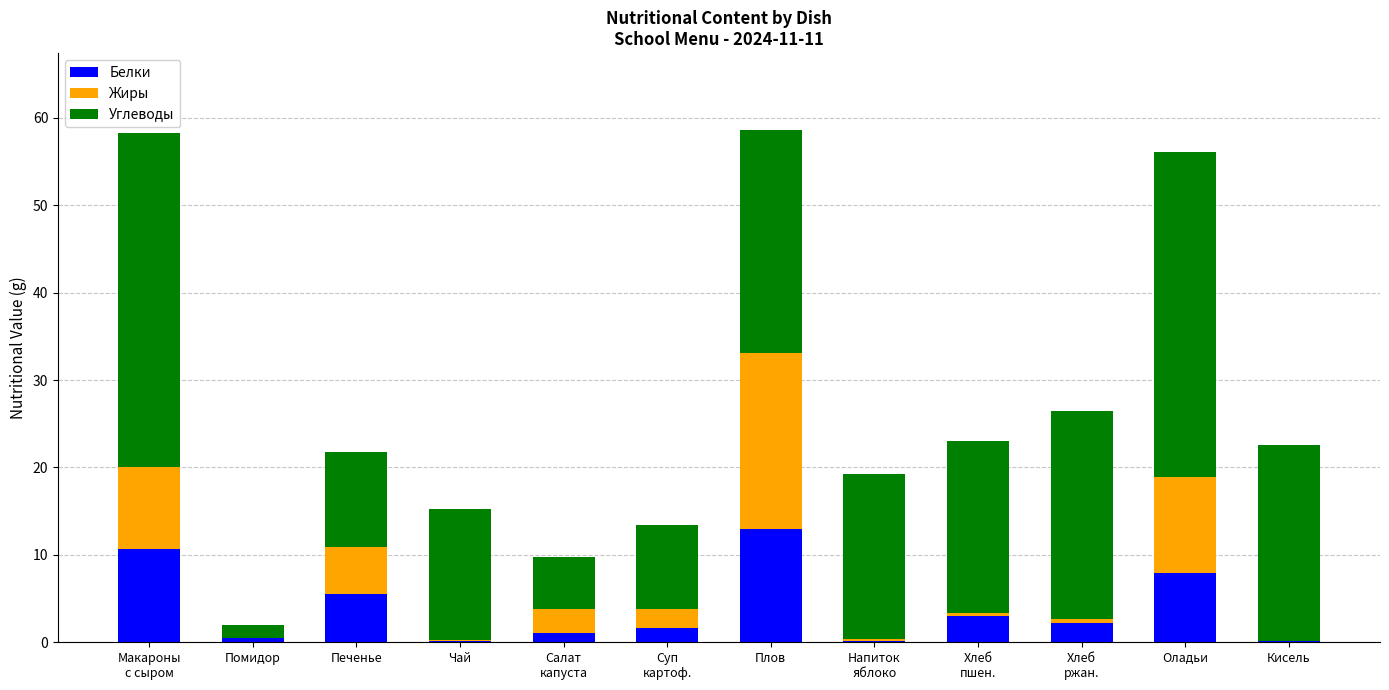

What is the highest value of the Белки series?

13.0